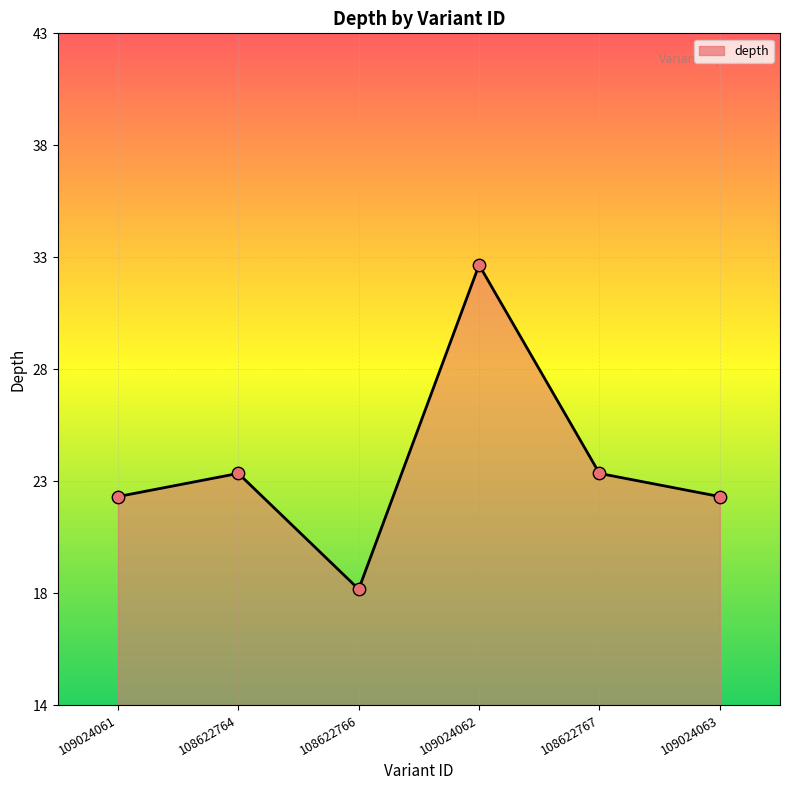

What is the change in value from 108622766 to 109024062?

+14